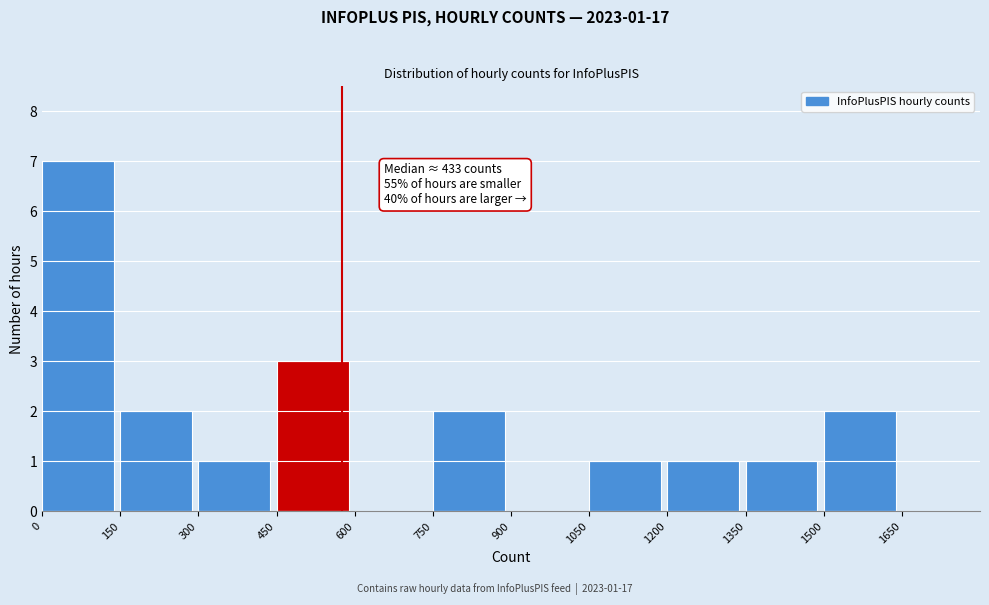

Over which range of the x-axis is the bar tallest?

0 to 150